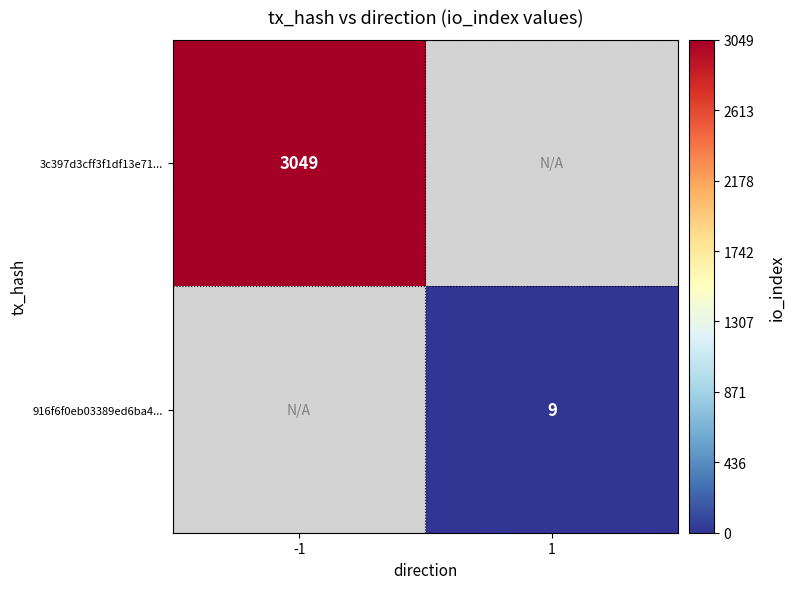

At which category does the chart reach its minimum across all series?

1